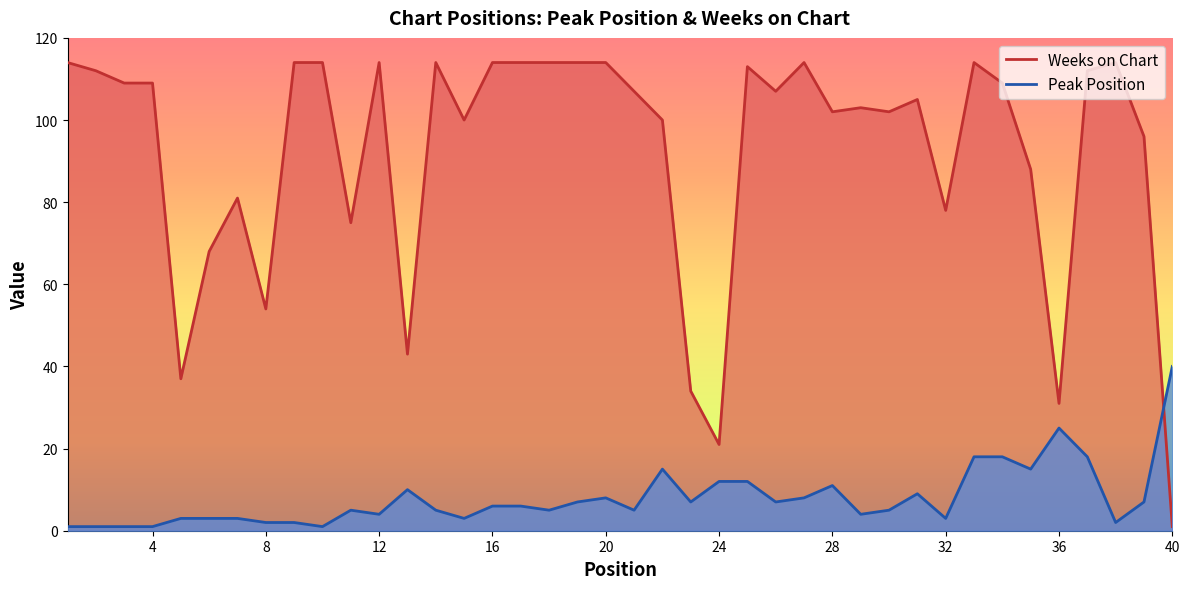

Count the number of categories in the chart.

40